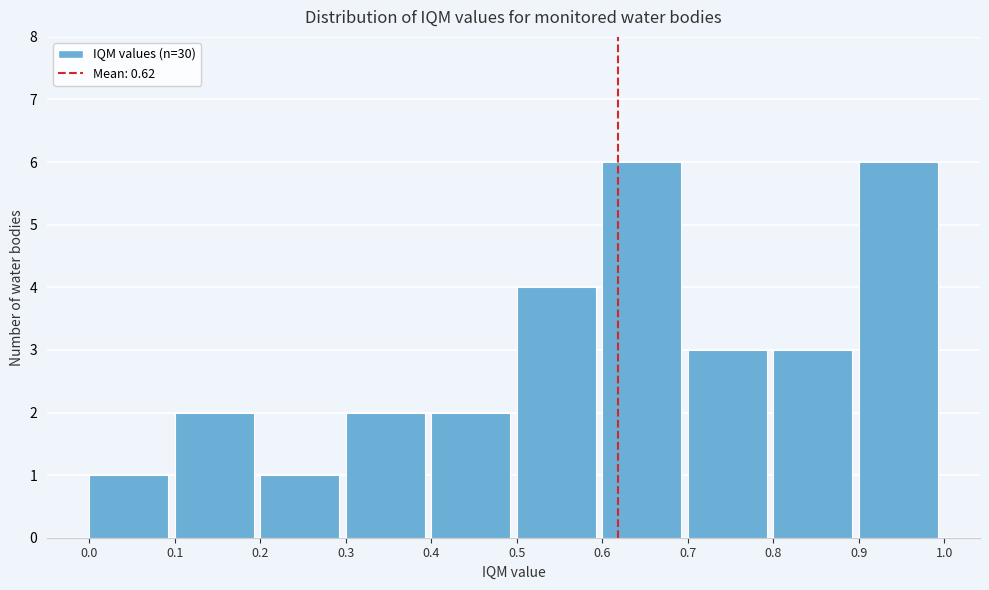

Reading left to right, transcribe this chart: for each bar, give the range it covers on the x-axis and its height. The values are not printed on the chart, so give them approximately, as read against the axis.

0.0 to 0.1: 1
0.1 to 0.2: 2
0.2 to 0.3: 1
0.3 to 0.4: 2
0.4 to 0.5: 2
0.5 to 0.6: 4
0.6 to 0.7: 6
0.7 to 0.8: 3
0.8 to 0.9: 3
0.9 to 1.0: 6